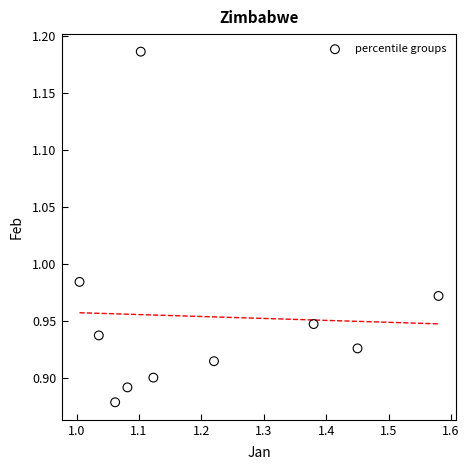

What is the range of X values (max minus min)?

0.6